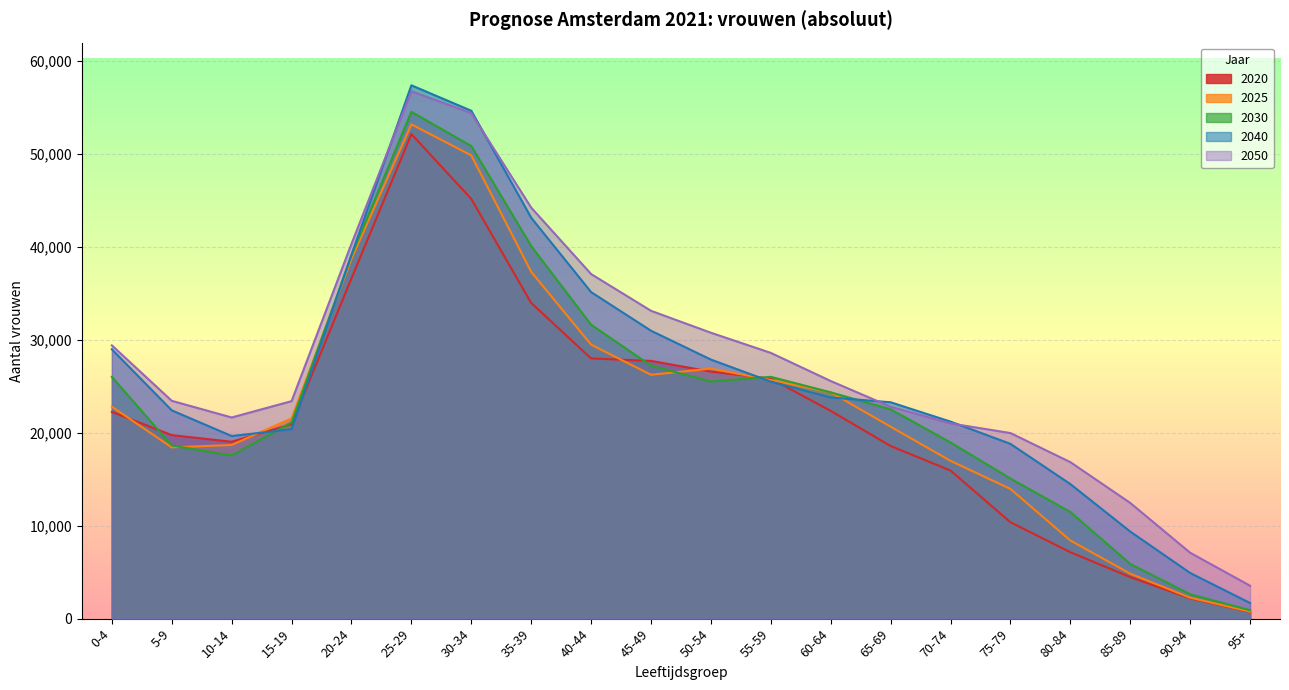

Where is 2040 nearest to the value 29530?

0-4